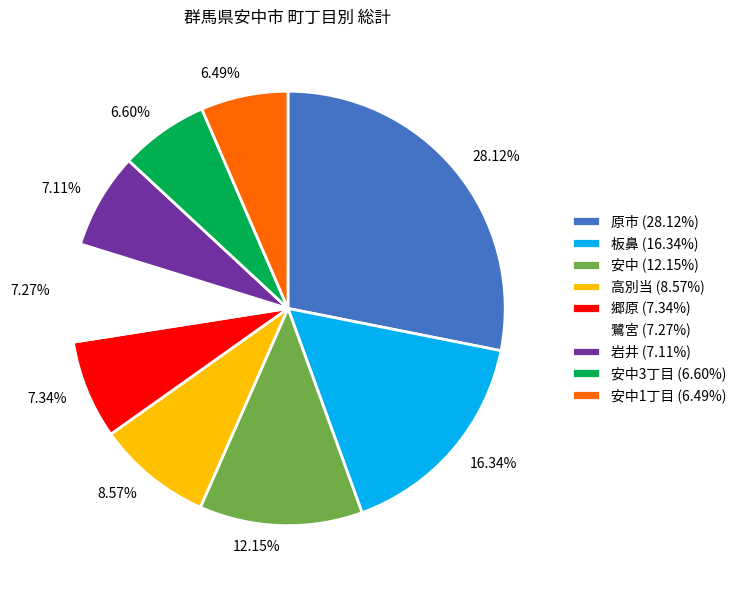

Is the sum of 6.60% and 7.34% greater than half?

No